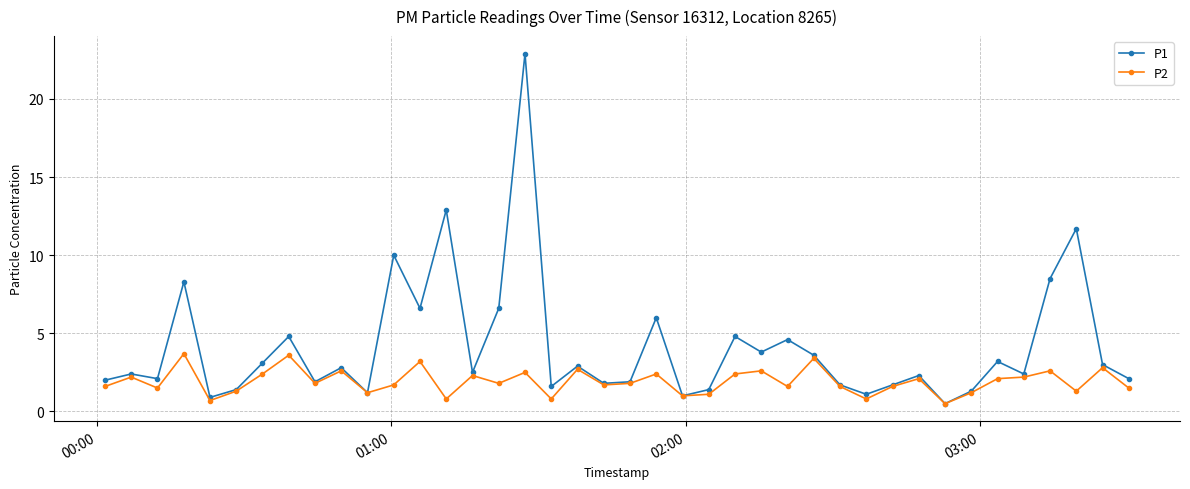

True or false: P1 has more than 2 points higher than both neighbors.

True